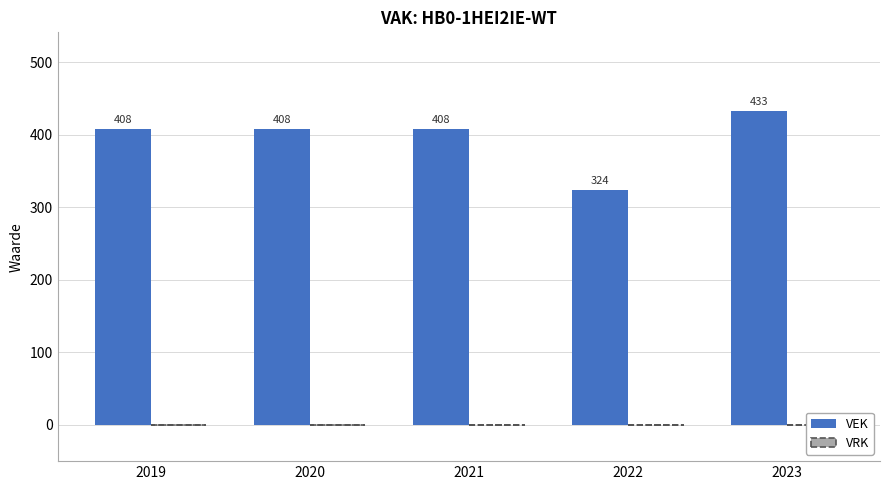

What is the approximate value at 2023, to the nearest 5?

435